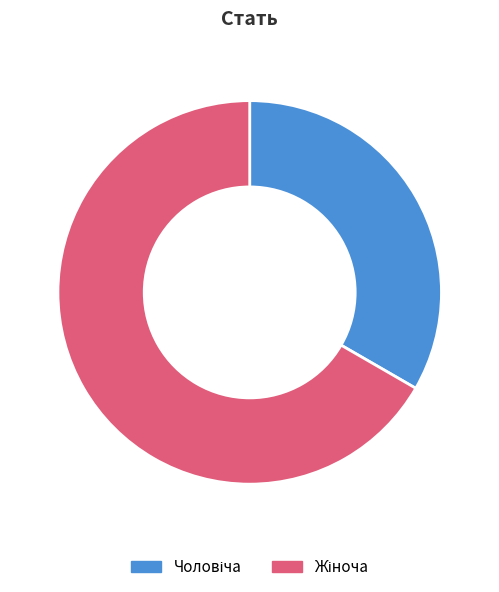

Does any single category account for the majority?

Yes